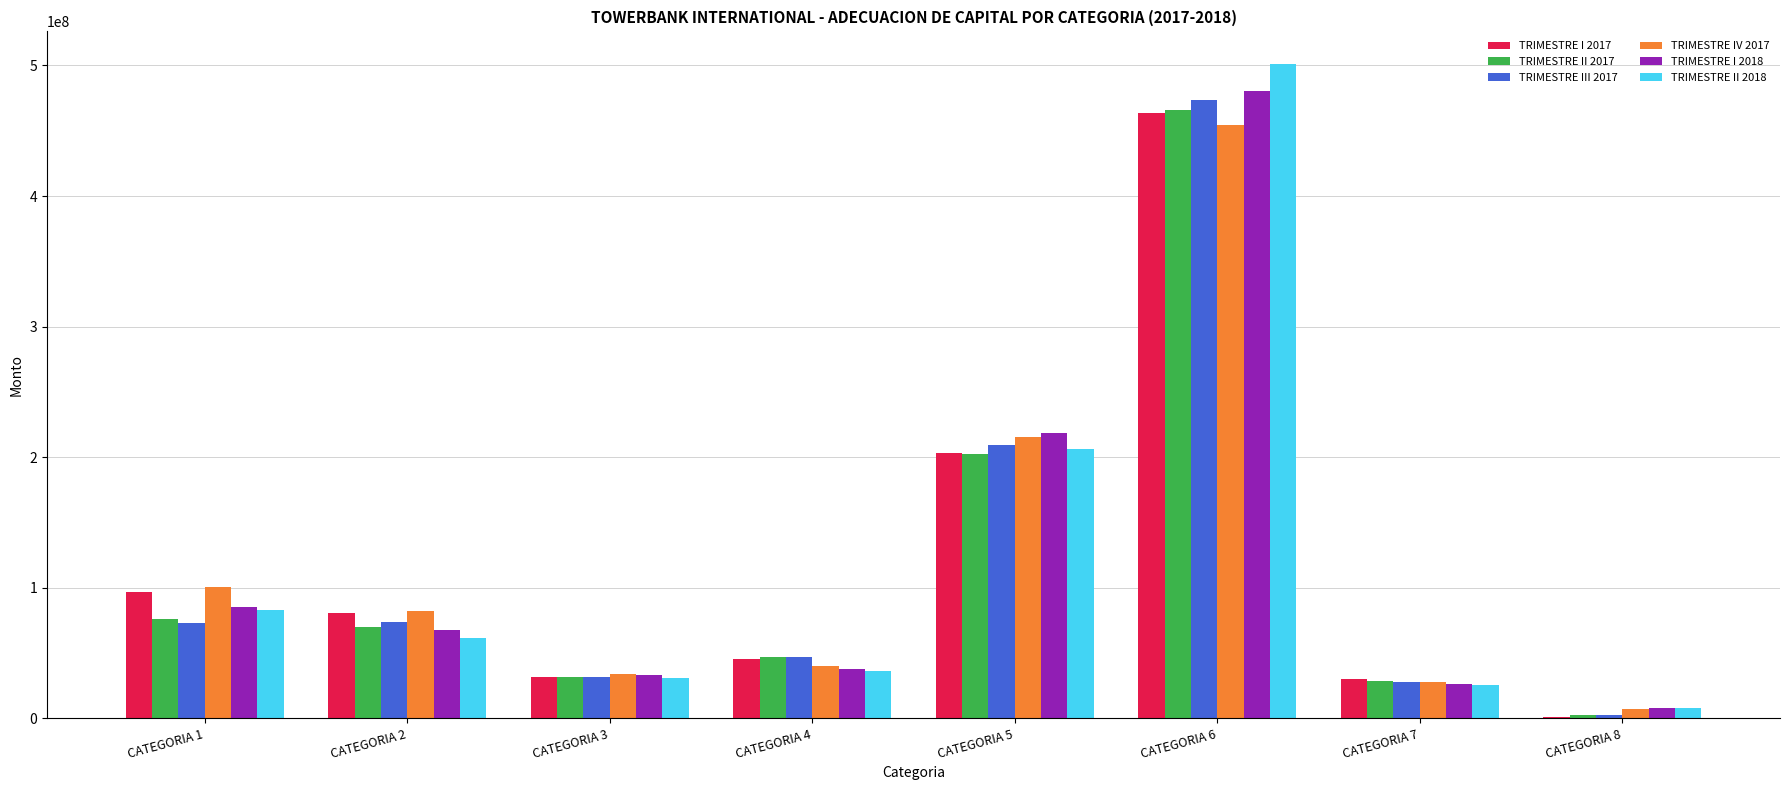

Between CATEGORIA 2 and CATEGORIA 6, which series saw the biggest shift?

TRIMESTRE II 2018